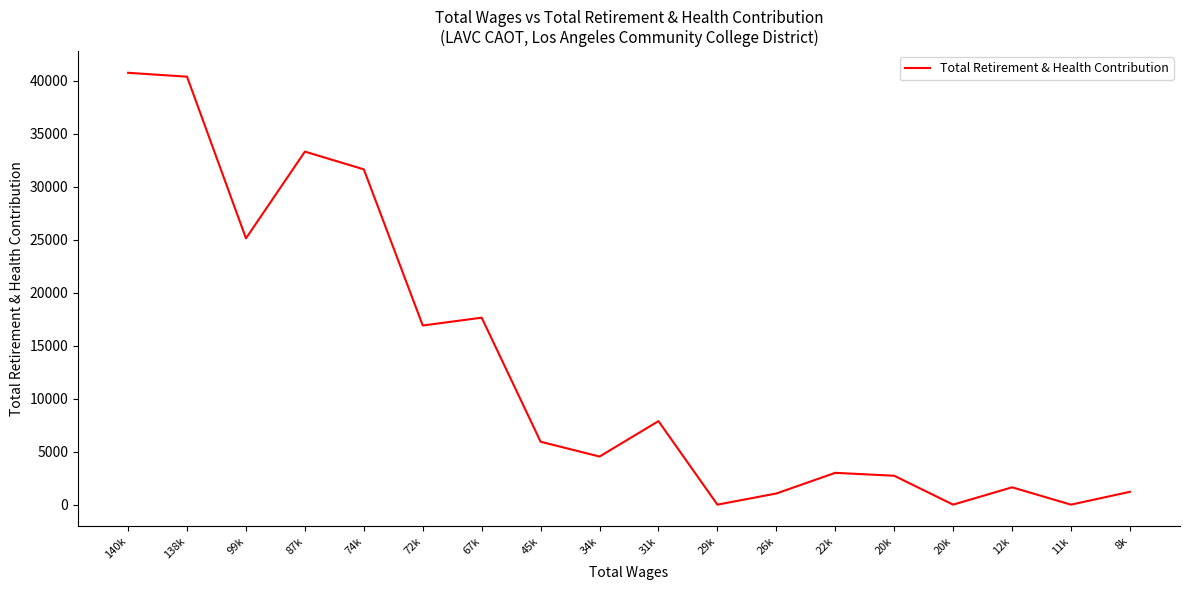

Is this an area chart (filled region under the line)?

No